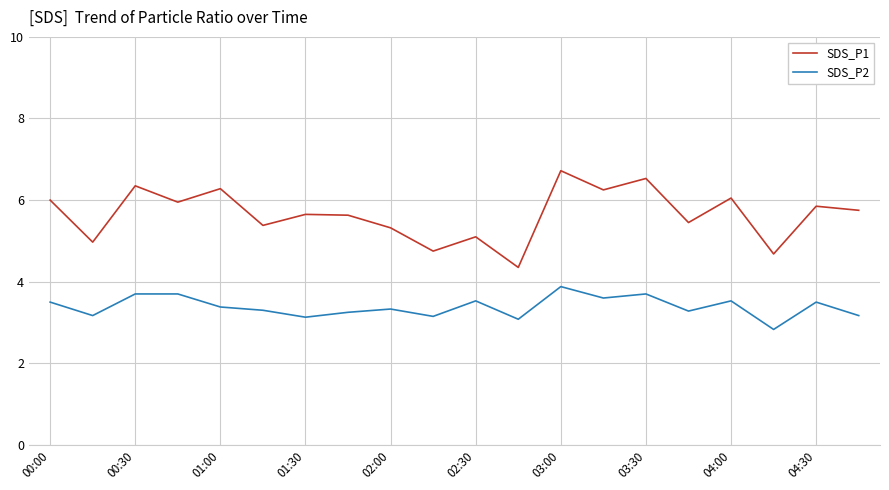

Which series has the largest total across all categories?

SDS_P1